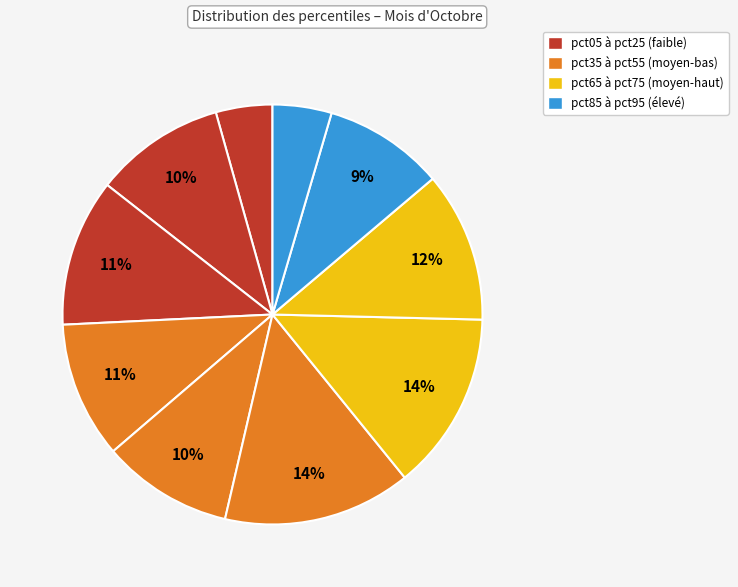

How many segments does this pie chart have?

10